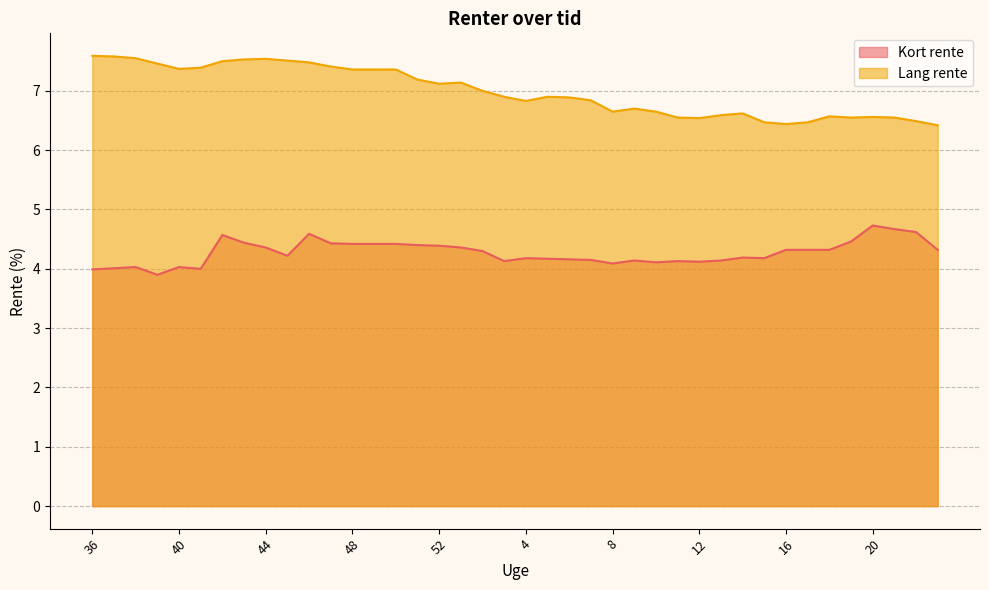

In Lang rente, how many points are higher than both neighbors (excluding endpoints)?

7